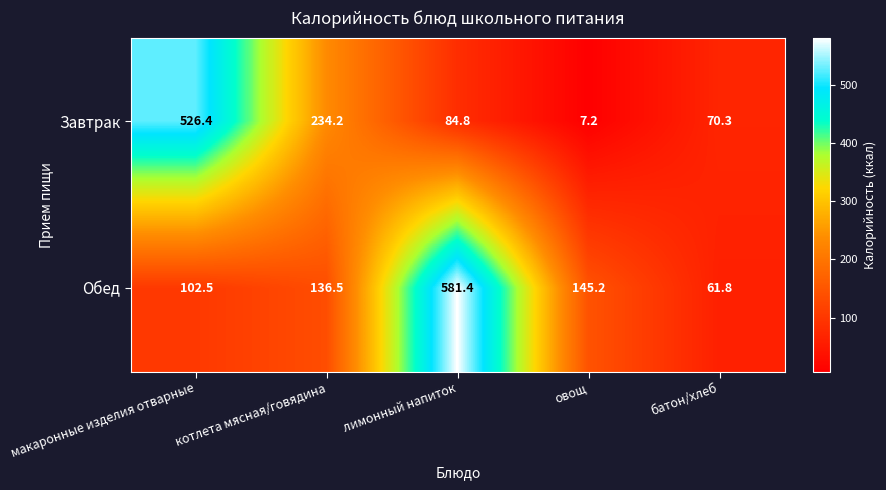

The Обед series shows 136.5 at котлета мясная/говядина. True or false?

True